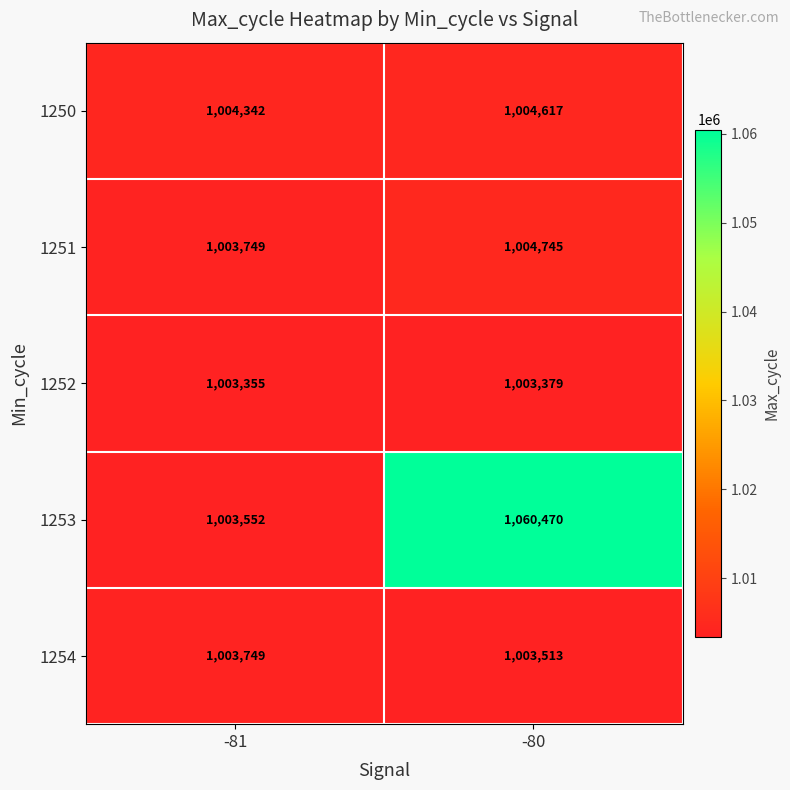

Reading left to right, list all the values displayed in this chart.

1250: 1004342	1004617
1251: 1003749	1004745
1252: 1003355	1003379
1253: 1003552	1060470
1254: 1003749	1003513